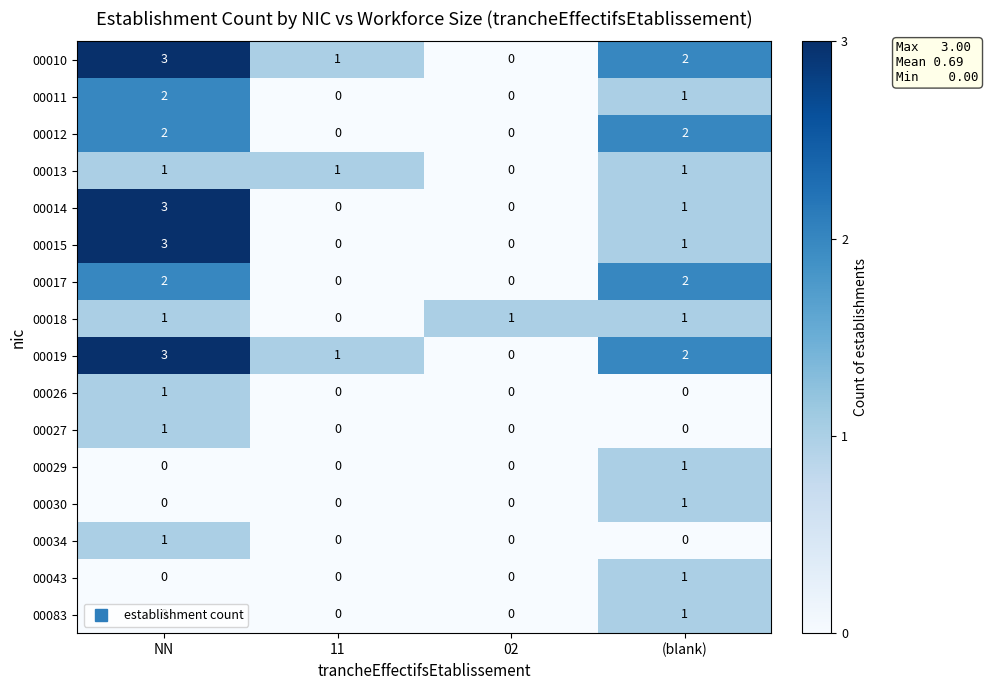

What is the sum of all 00010 values?

6